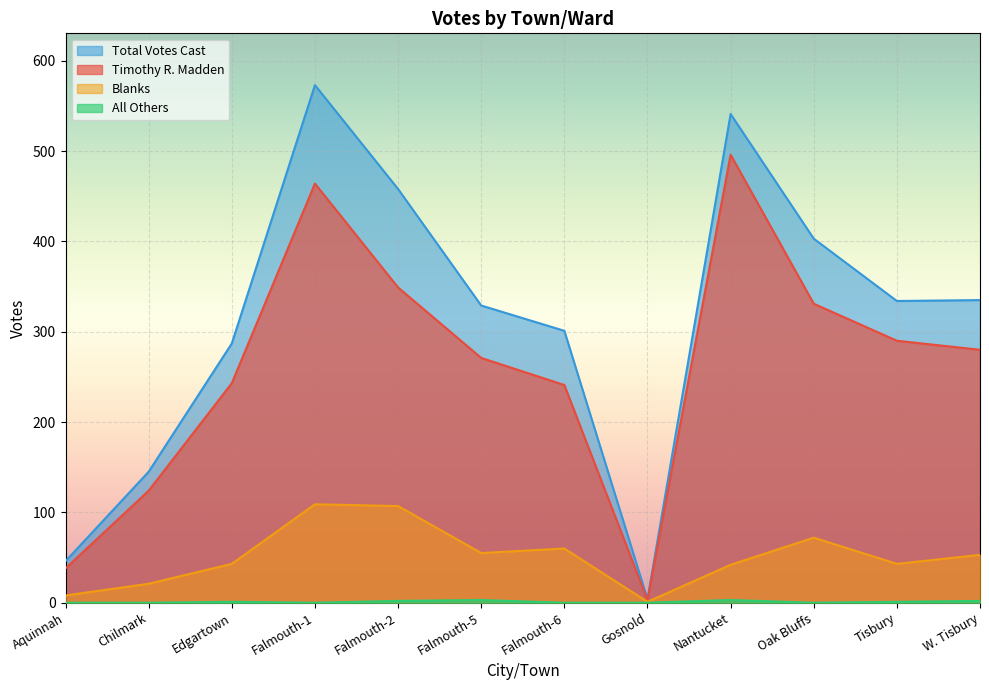

Reading left to right, what are all the values shown in this chart?

Timothy R. Madden: 38	124	243	464	349	271	241	3	496	331	290	280
Blanks: 8	21	43	109	107	55	60	1	42	72	43	53
All Others: 0	0	1	0	2	3	0	0	3	0	1	2
Total Votes Cast: 46	145	287	573	458	329	301	4	541	403	334	335